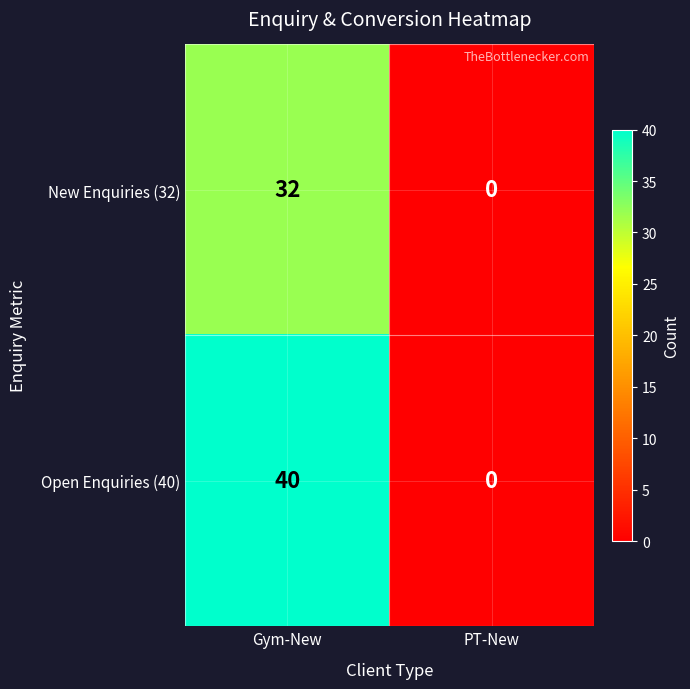

Rank the series at Gym-New from lowest to highest value.

New Enquiries (32), Open Enquiries (40)